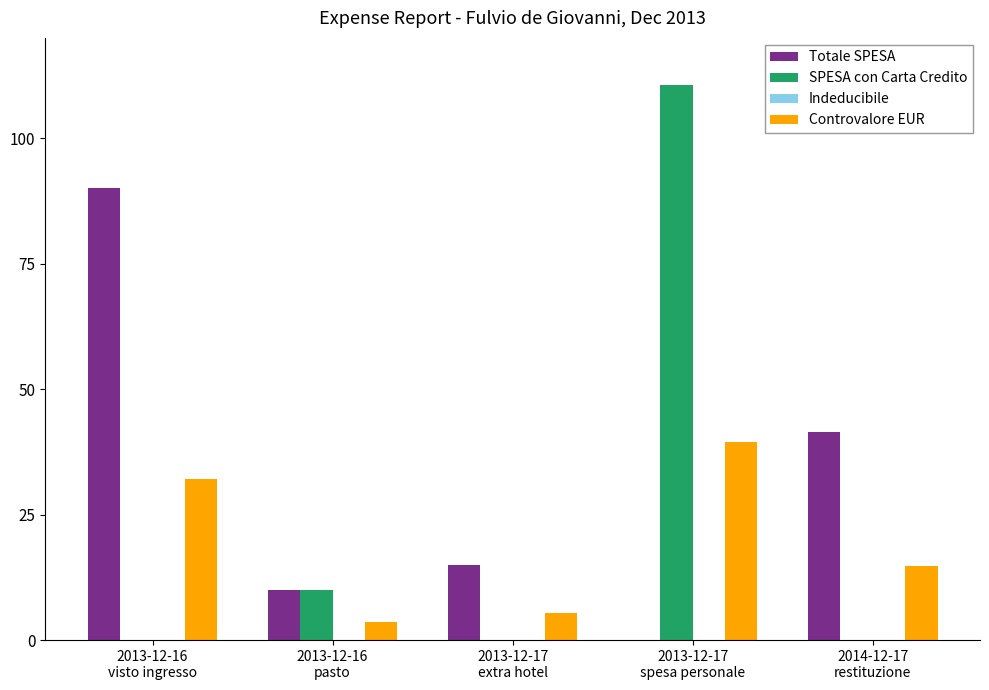

How many data points does each series have?

5